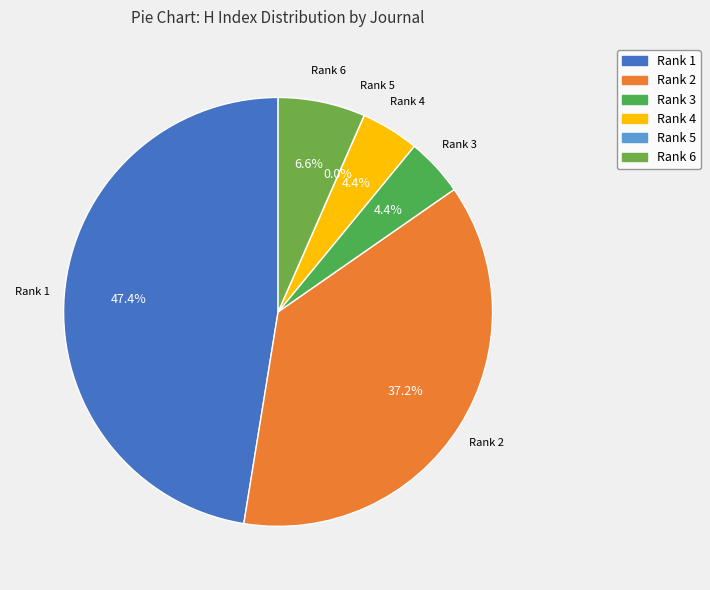

Which category has the biggest portion of the pie?

Sarcoidosis Vasculitis (Rank 1)